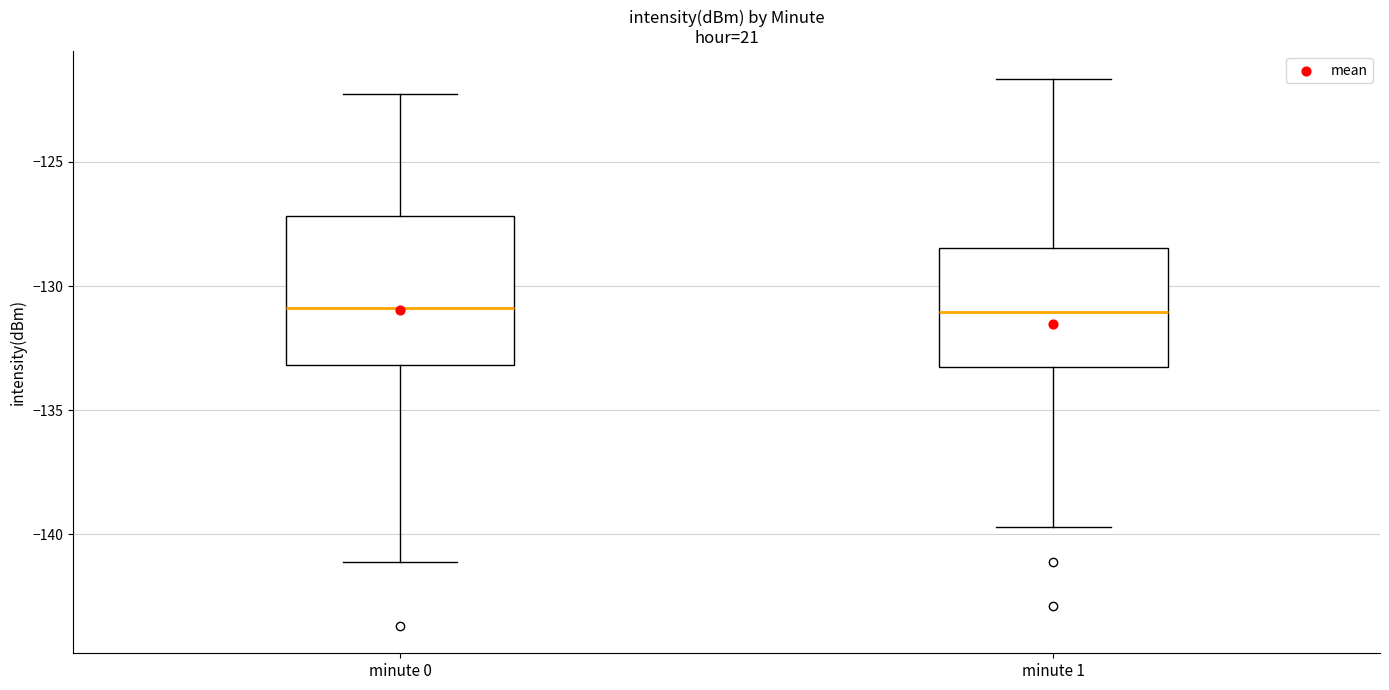

Reading left to right, transcribe this box plot: for each box, give where its median line is, the range the box spans, and where its two whiskers end, as read against the y-axis. The values are not printed on the chart, so give them approximately, as read against the axis.

minute 0: median -131.0, box -133.0 to -127.0, whiskers -141.0 to -122.5
minute 1: median -131.0, box -133.5 to -128.5, whiskers -139.5 to -121.5